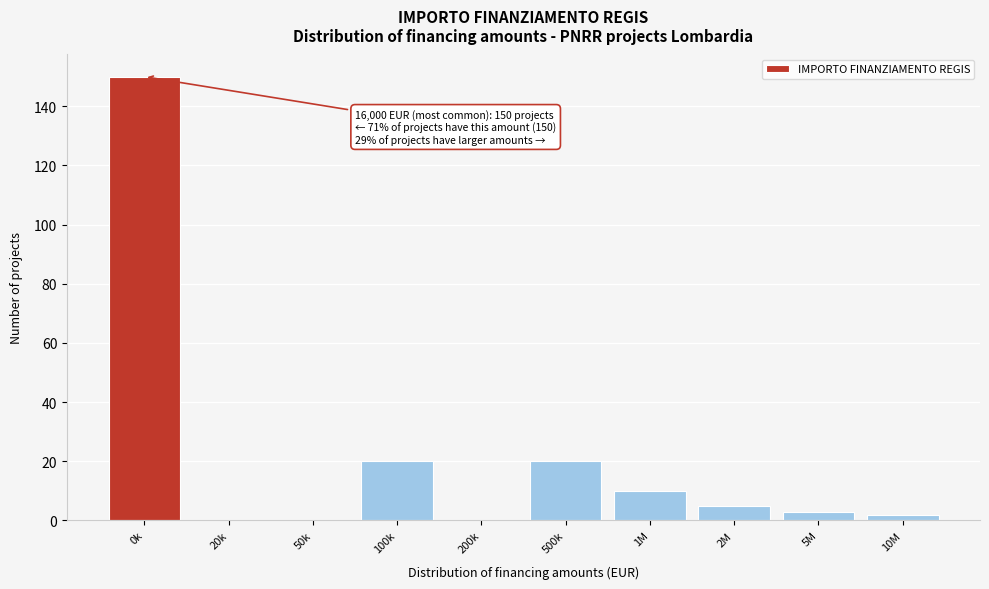

Reading right to left, what are all the values shown in this chart?

10M=2	5M=3	2M=5	1M=10	500k=20	200k=0	100k=20	50k=0	20k=0	0k=150